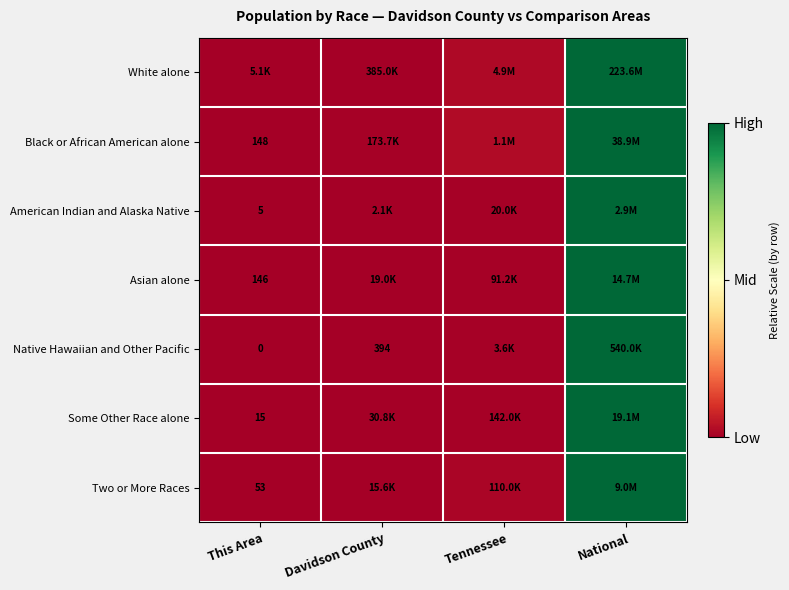

How many series are shown in this chart?

7